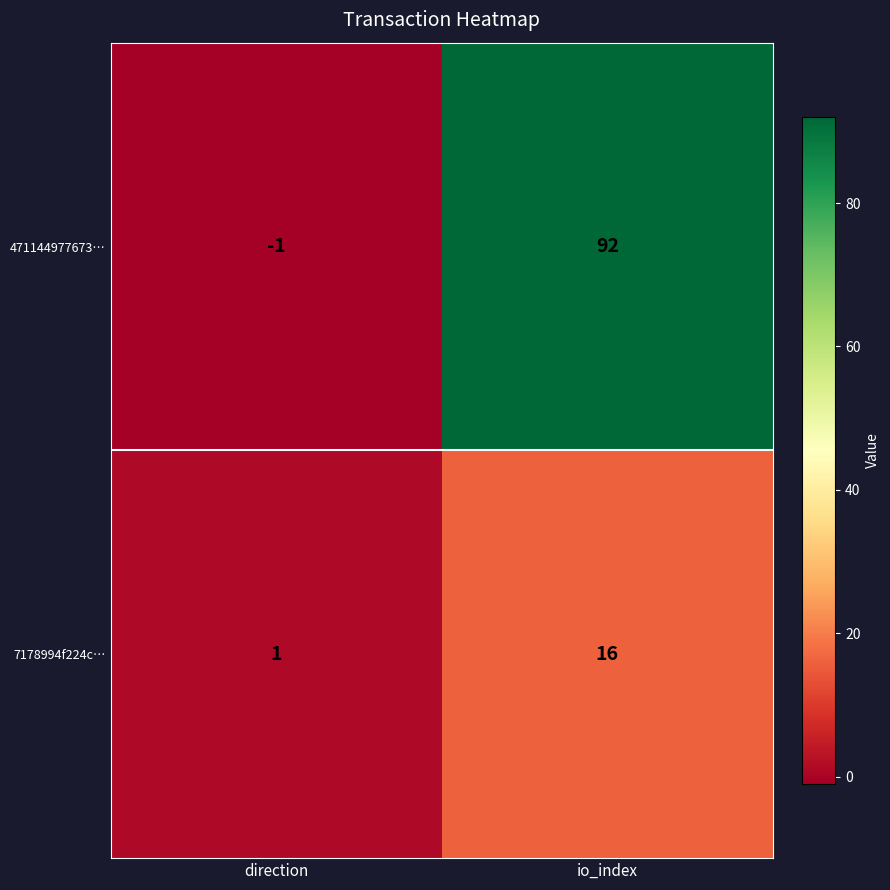

At io_index, list the series in order from smallest to largest.

7178994f224c…, 471144977673…